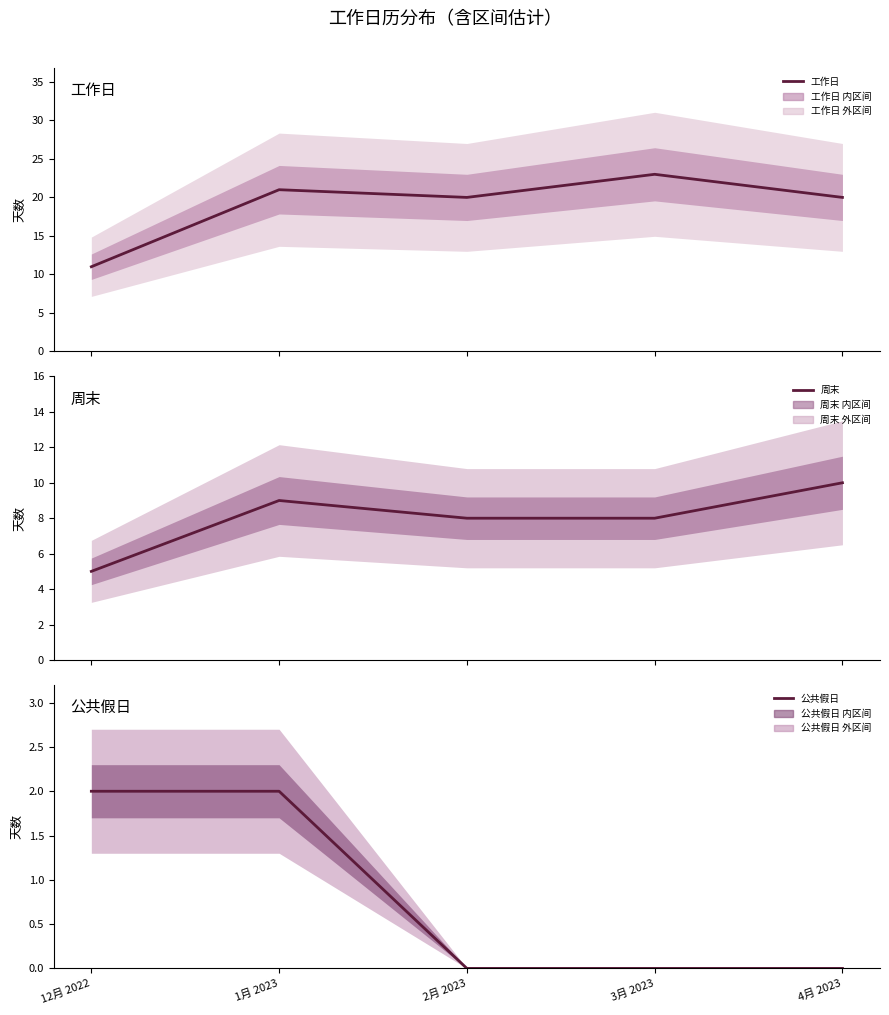

What are all the series names shown in the legend?

工作日, 周末, 公共假日